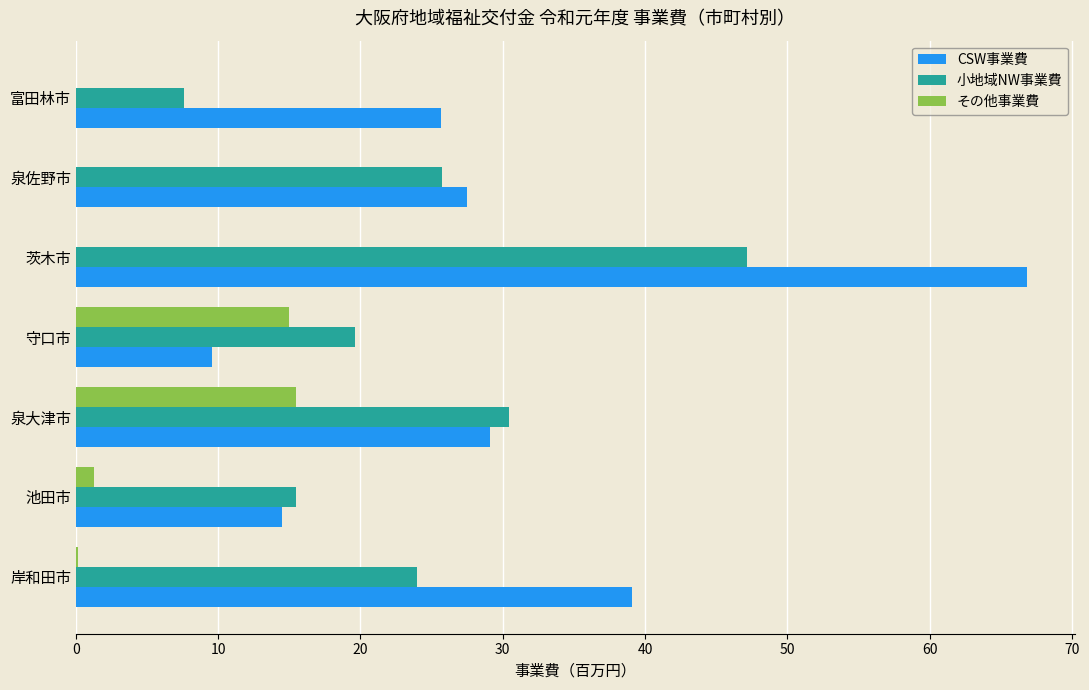

What is the total value across all series at 守口市?

44.2